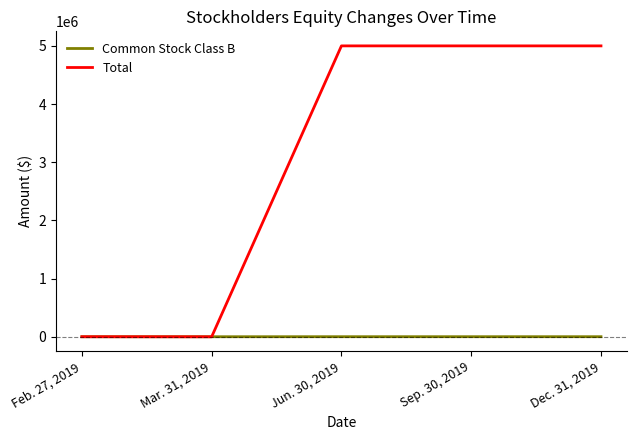

What is the maximum value shown in the chart?

5000006